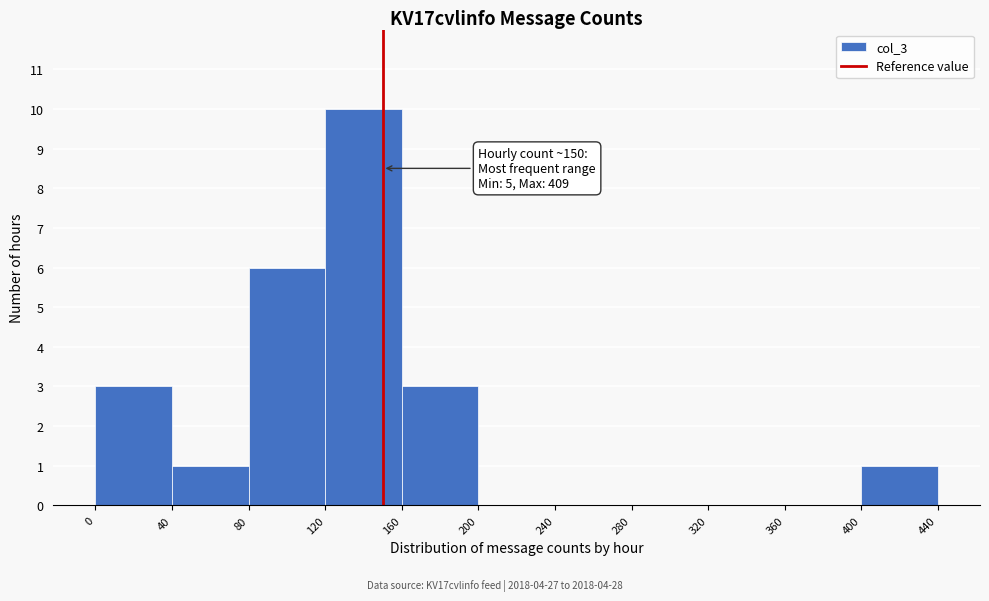

Over which range of the x-axis is the bar tallest?

120 to 160